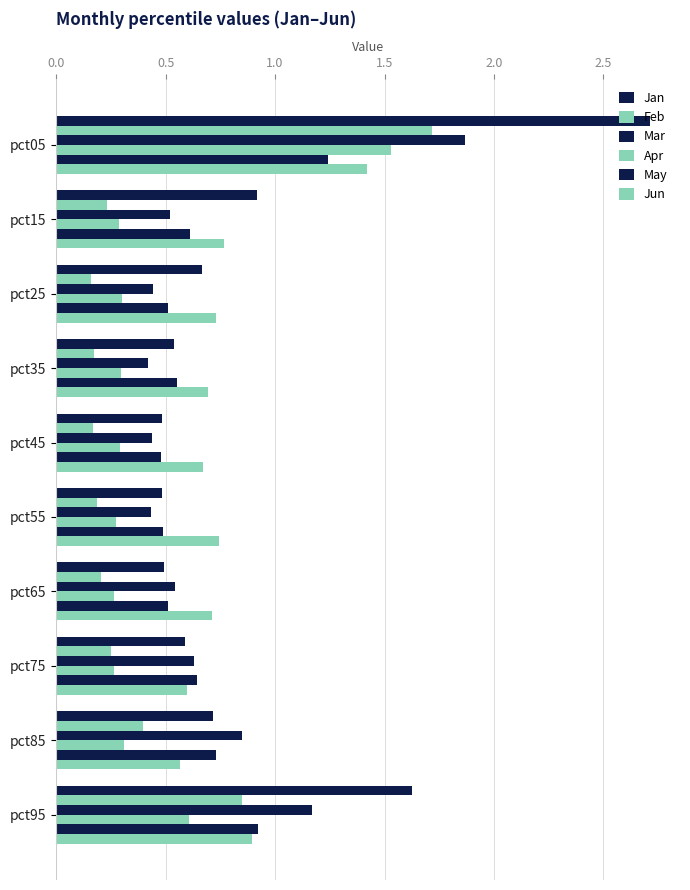

Count the number of categories in the chart.

10